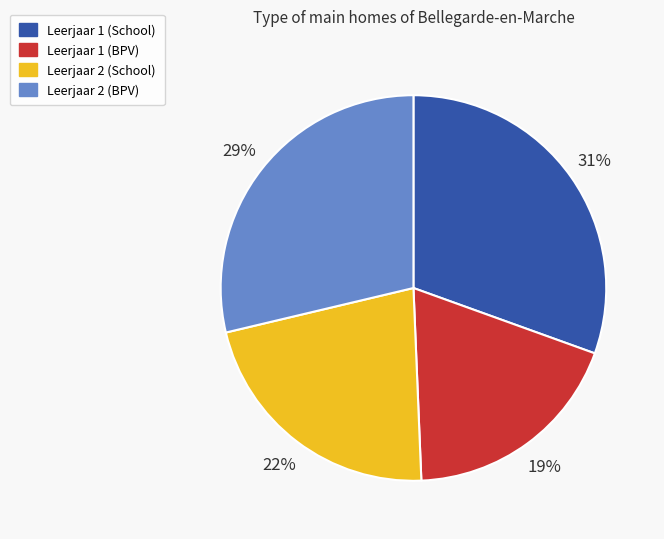

Which has a higher value, Leerjaar 2 (School) or Leerjaar 1 (BPV)?

Leerjaar 2 (School)